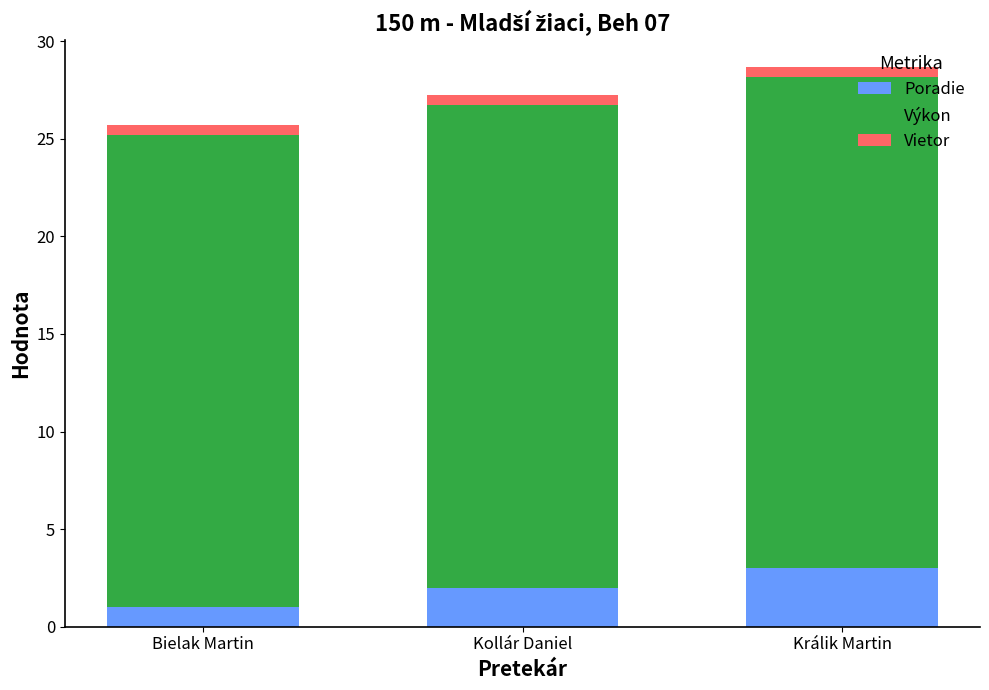

List the labels in order of Poradie value, largest first.

Králik Martin, Kollár Daniel, Bielak Martin